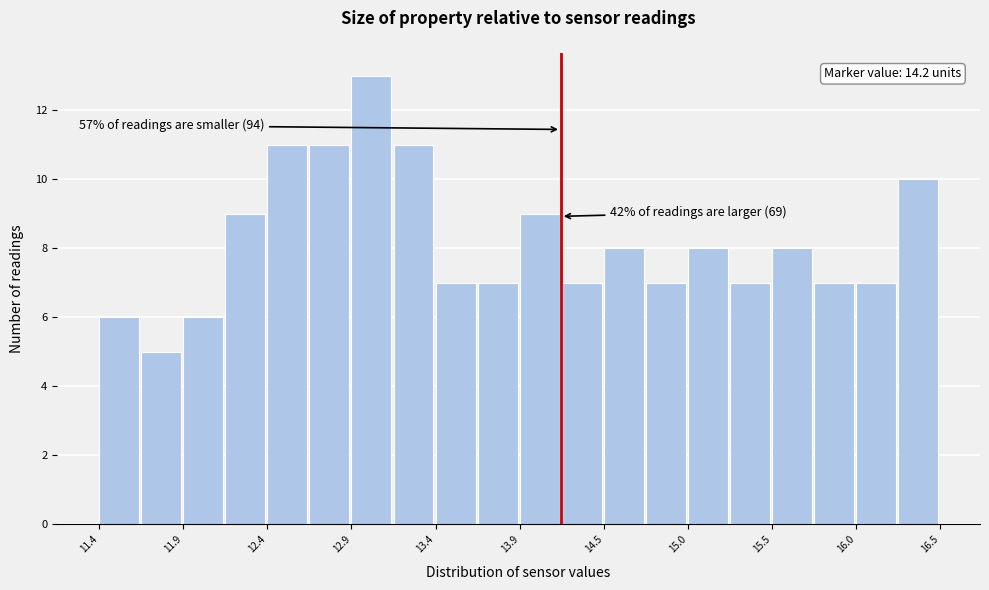

Around what value on the x-axis is the tallest bar? Give the approximate position of its centre, as read against the axis.

13.1